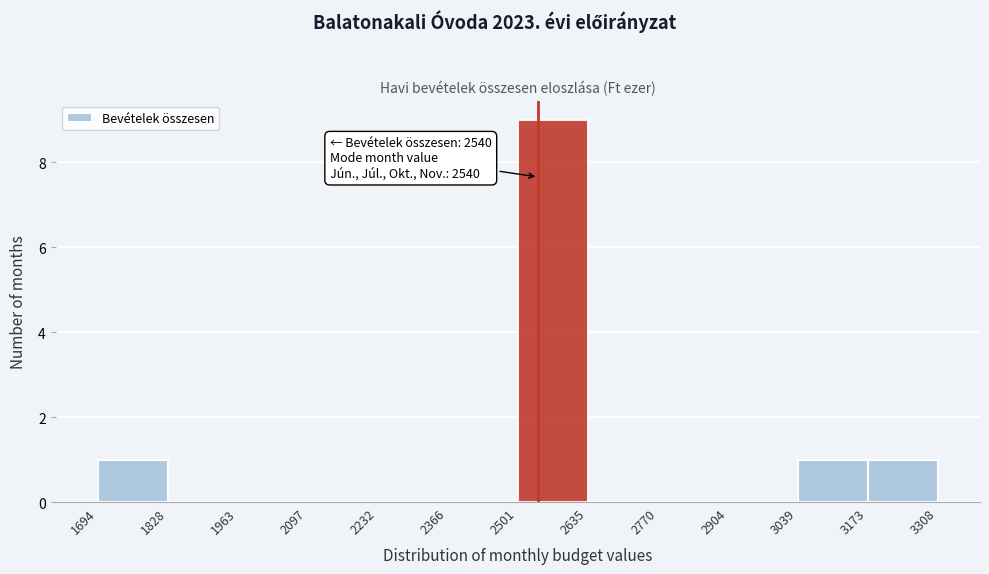

Over which range of the x-axis is the bar tallest?

2501 to 2635